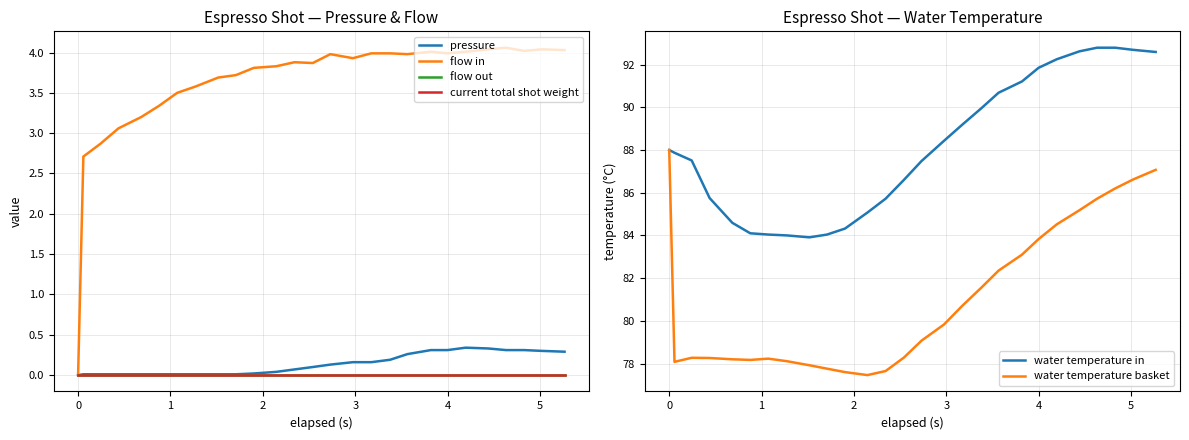

Which series has the largest total across all categories?

water temperature in